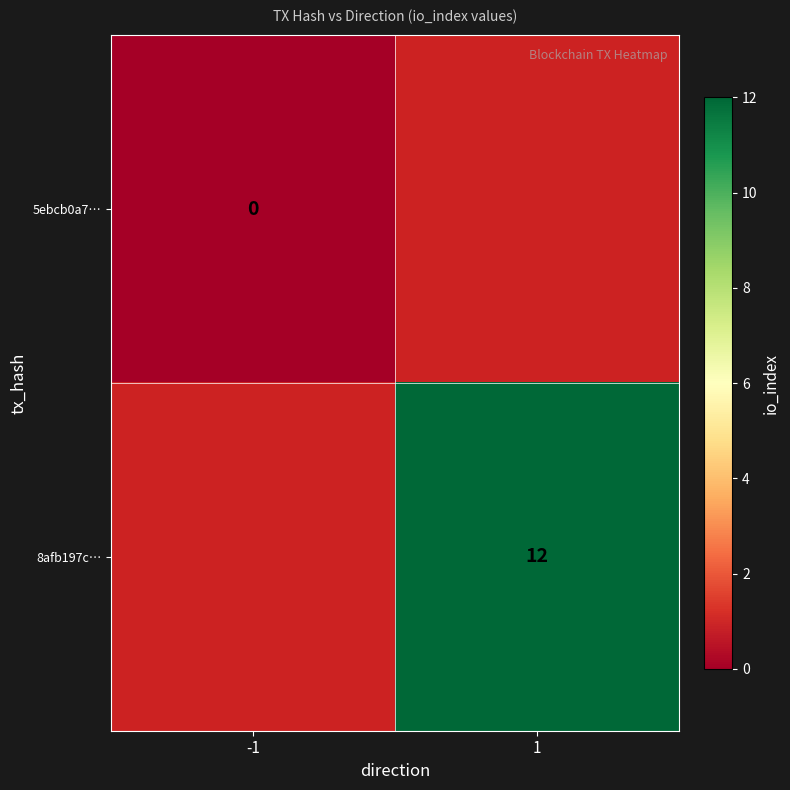

True or false: 8afb197c… has a value of 7 at 1.

False